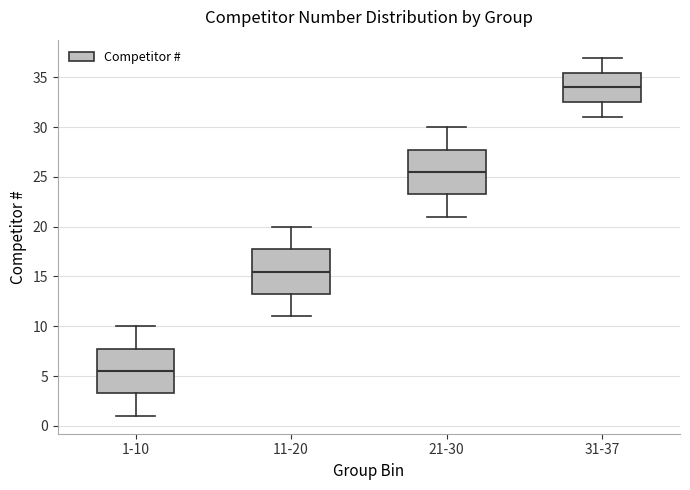

Reading left to right, transcribe this box plot: for each box, give where its median line is, the range the box spans, and where its two whiskers end, as read against the y-axis. The values are not printed on the chart, so give them approximately, as read against the axis.

1-10: median 5.5, box 3.5 to 8.0, whiskers 1.0 to 10.0
11-20: median 15.5, box 13.5 to 18.0, whiskers 11.0 to 20.0
21-30: median 25.5, box 23.5 to 28.0, whiskers 21.0 to 30.0
31-37: median 34.0, box 32.5 to 35.5, whiskers 31.0 to 37.0